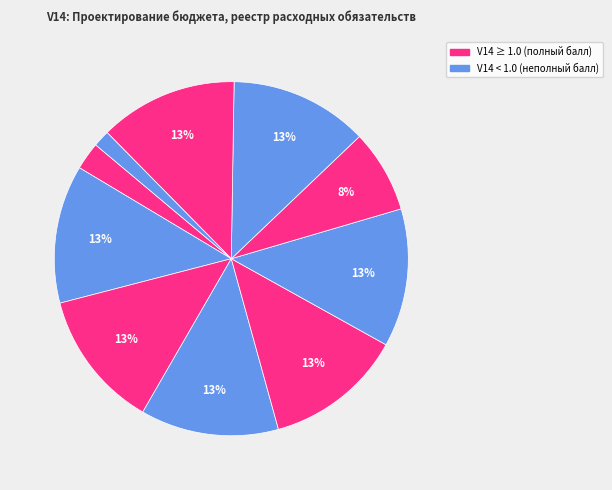

How many slices are in this pie chart?

10